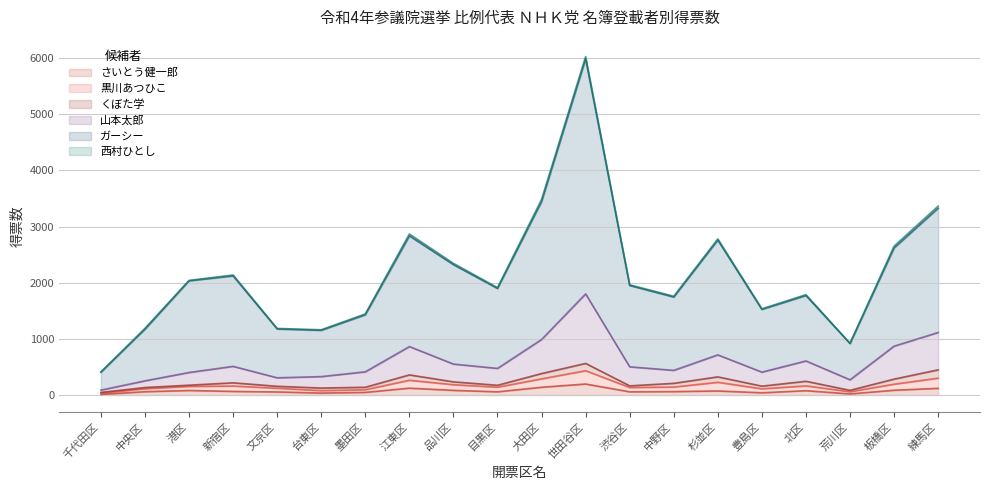

Does the chart display data point markers on the line(s)?

No